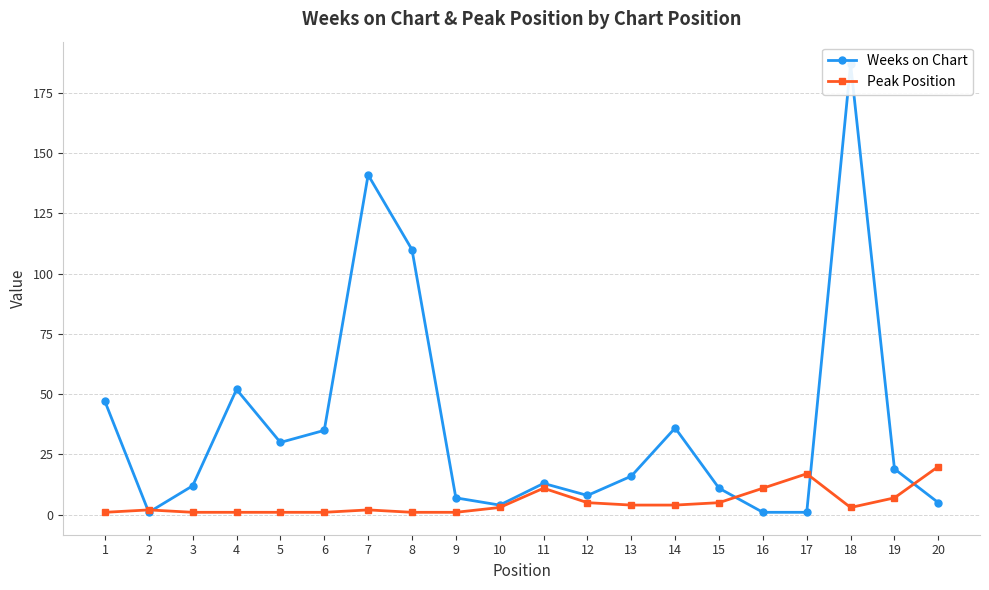

Count the number of categories in the chart.

20